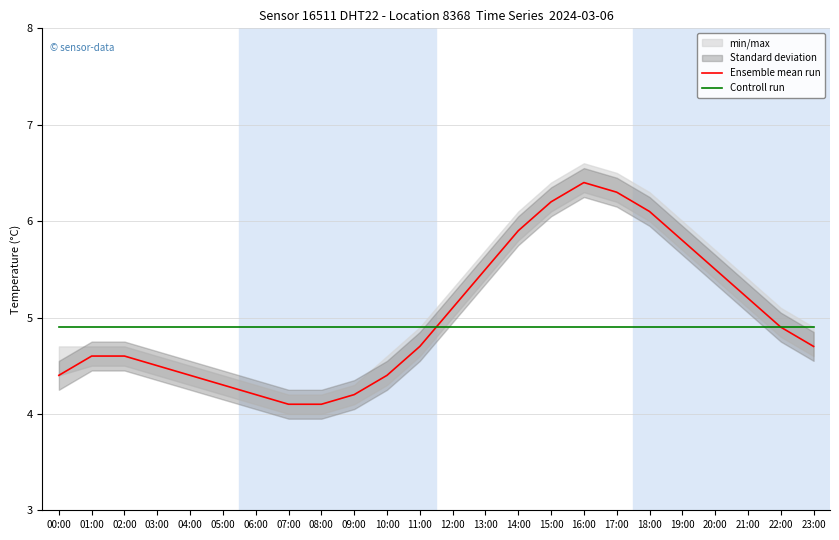

Rank the series by their average value, from highest to lowest.

Ensemble mean run, Controll run